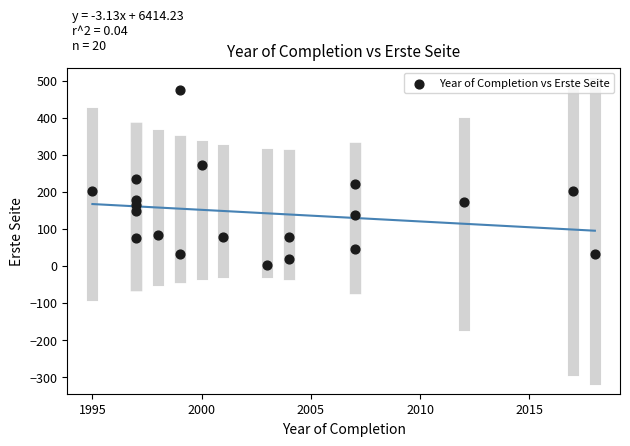

What is the range of X values (max minus min)?

23